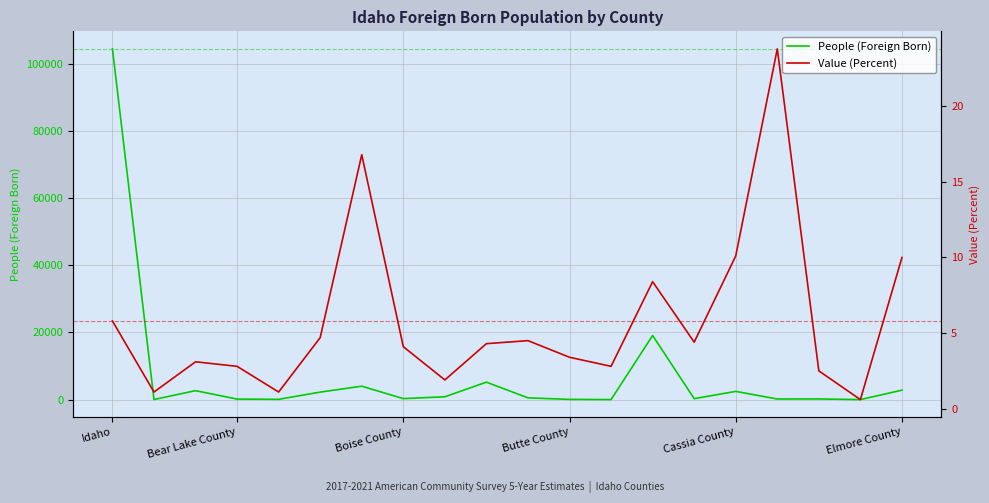

Is the value of Value (Percent) at Boise County greater than the value of People (Foreign Born) at 10?

No